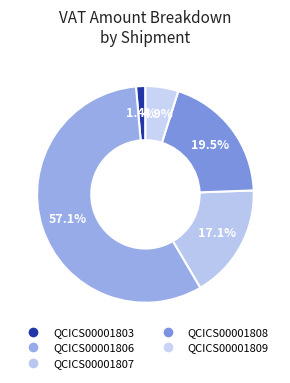

Is QCICS00001807 the majority of the pie?

No